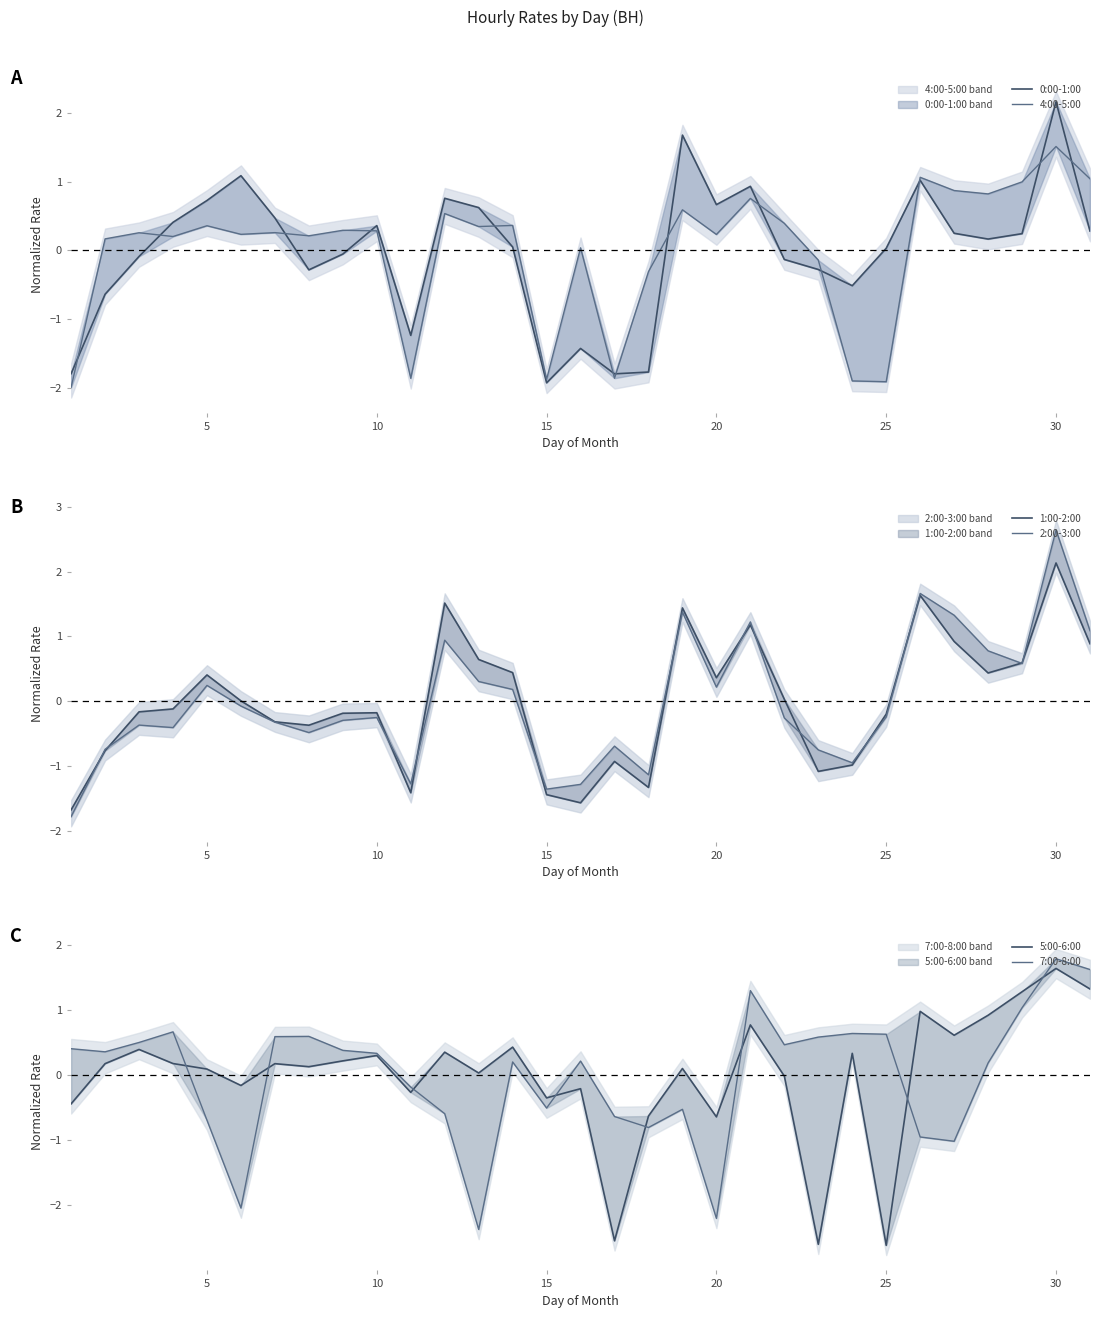

Reading left to right, list all the values displayed in this chart.

0:00-1:00: -1.8	-0.6	-0.1	0.4	0.7	1.1	0.5	-0.3	-0.1	0.4	-1.2	0.8	0.6	0.1	-1.9	-1.4	-1.8	-1.8	1.7	0.7	0.9	-0.1	-0.3	-0.5	0.0	1.0	0.2	0.2	0.2	2.2	0.3
4:00-5:00: -2.0	0.2	0.3	0.2	0.4	0.2	0.3	0.2	0.3	0.3	-1.9	0.5	0.3	0.4	-1.9	0.0	-1.9	-0.3	0.6	0.2	0.8	0.4	-0.1	-1.9	-1.9	1.1	0.9	0.8	1.0	1.5	1.0
1:00-2:00: -1.7	-0.8	-0.2	-0.1	0.4	0.0	-0.3	-0.4	-0.2	-0.2	-1.4	1.5	0.6	0.4	-1.4	-1.6	-0.9	-1.3	1.4	0.4	1.2	0.0	-1.1	-1.0	-0.2	1.6	0.9	0.4	0.6	2.1	0.9
2:00-3:00: -1.8	-0.7	-0.4	-0.4	0.2	-0.1	-0.3	-0.5	-0.3	-0.2	-1.3	0.9	0.3	0.2	-1.4	-1.3	-0.7	-1.1	1.4	0.2	1.2	-0.3	-0.7	-0.9	-0.2	1.7	1.3	0.8	0.6	2.6	1.1
5:00-6:00: -0.4	0.2	0.4	0.2	0.1	-0.2	0.2	0.1	0.2	0.3	-0.3	0.4	0.0	0.4	-0.3	-0.2	-2.5	-0.6	0.1	-0.6	0.8	-0.0	-2.6	0.3	-2.6	1.0	0.6	0.9	1.3	1.6	1.3
7:00-8:00: 0.4	0.4	0.5	0.7	-0.7	-2.0	0.6	0.6	0.4	0.3	-0.2	-0.6	-2.4	0.2	-0.5	0.2	-0.6	-0.8	-0.5	-2.2	1.3	0.5	0.6	0.6	0.6	-0.9	-1.0	0.2	1.0	1.8	1.6